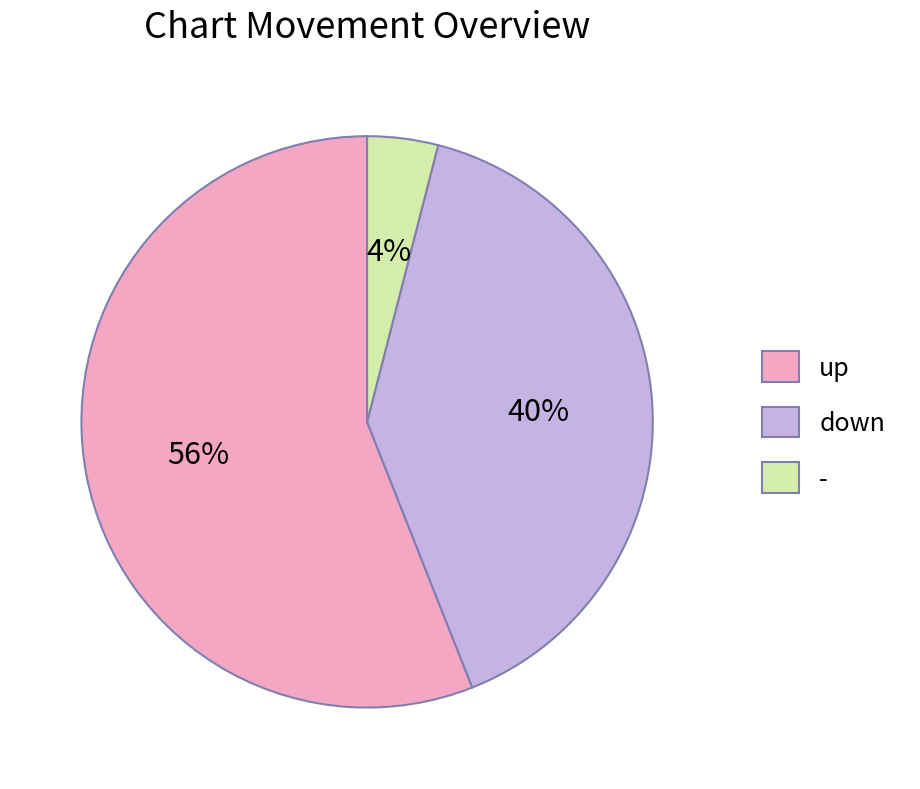

Which slice is the smallest?

-